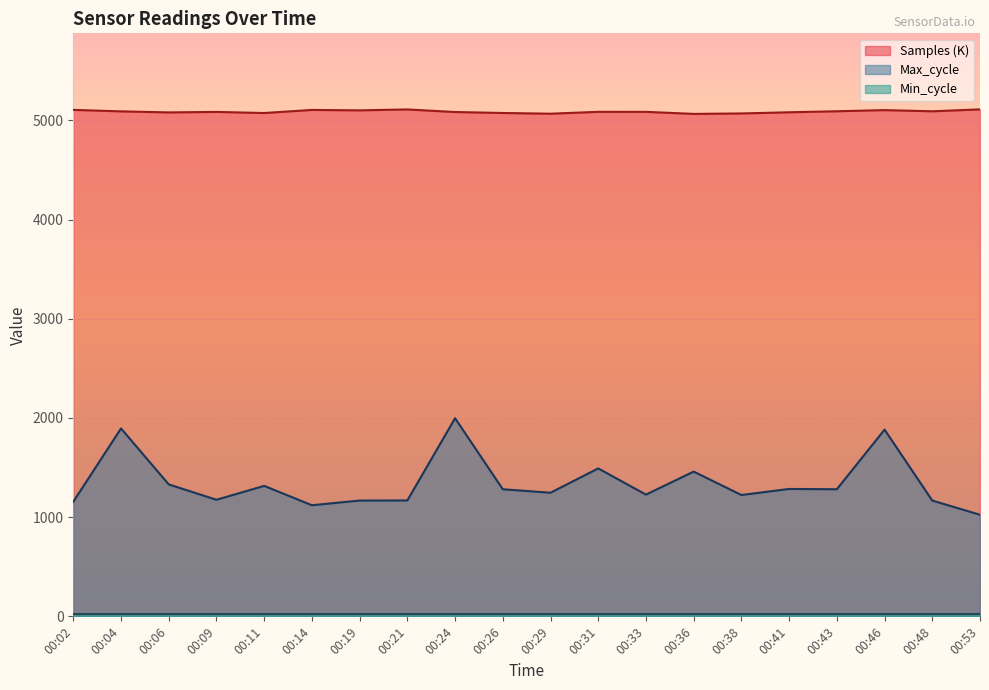

True or false: Max_cycle has a value of 2106.8 at 00:09.

False